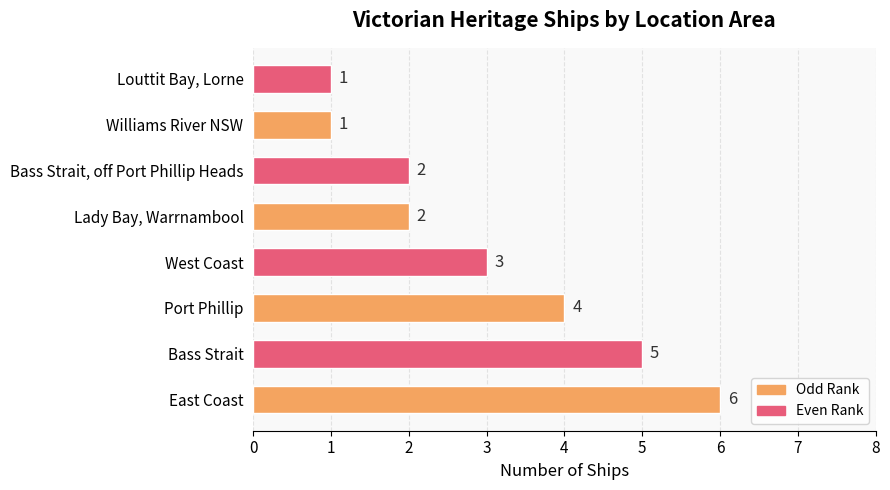

How many bars are there in total?

8